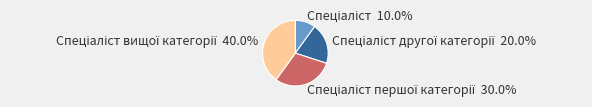

Does any single category account for the majority?

No